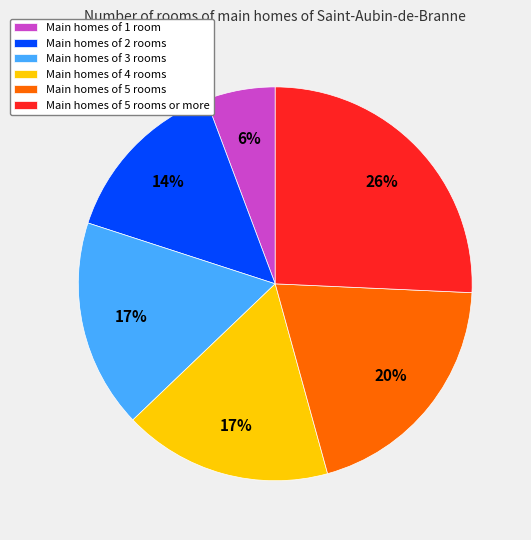

How many segments does this pie chart have?

6